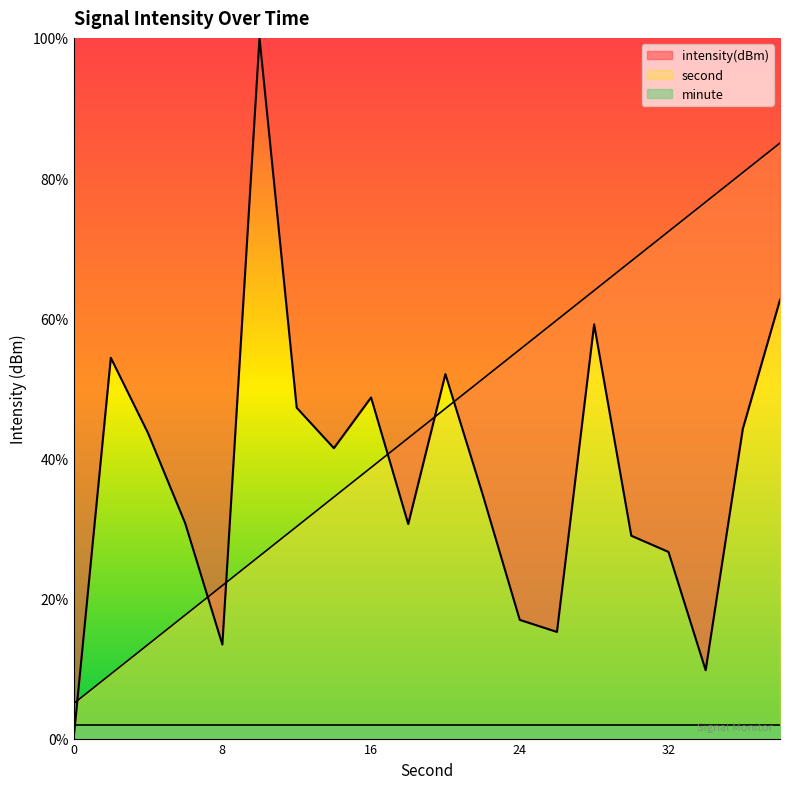

What is the spread (max minus min) of values at 38?

22.4